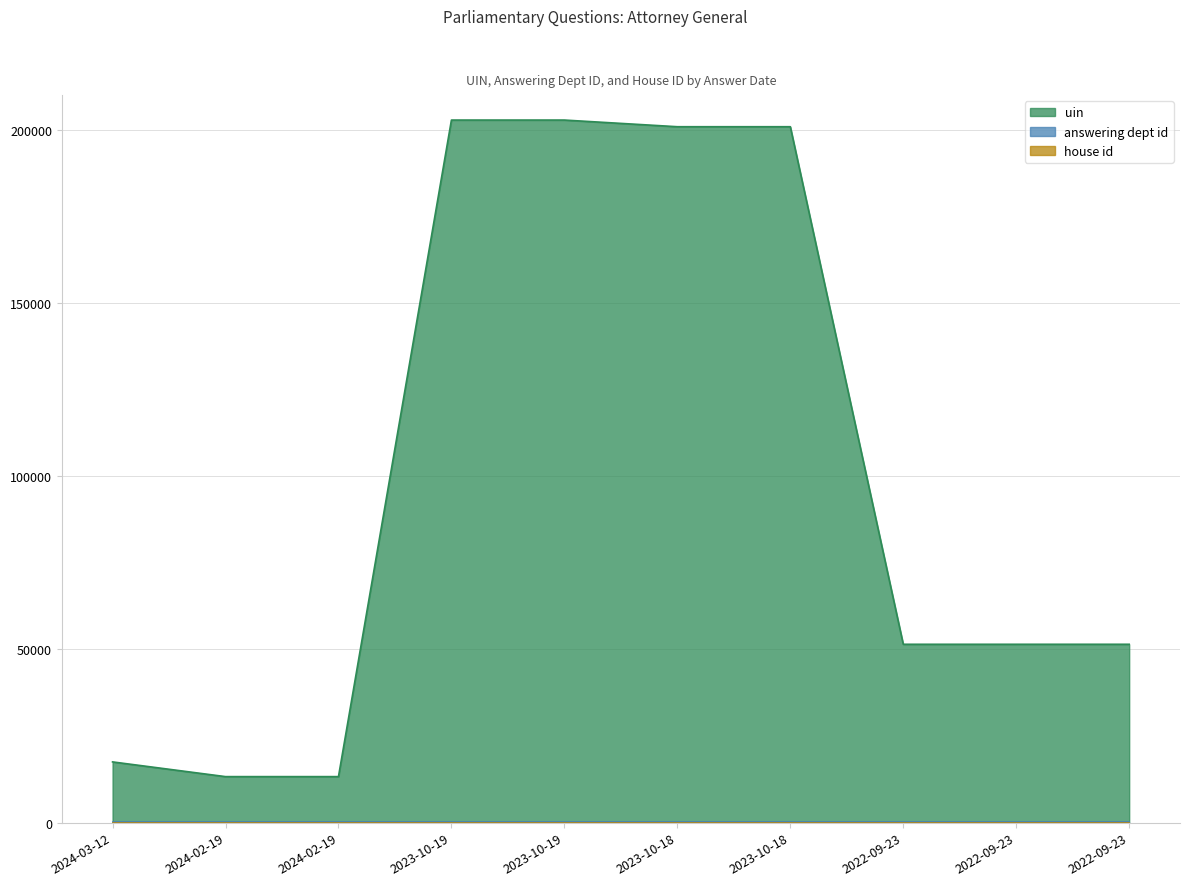

At which category does the chart reach its minimum across all series?

2024-03-12